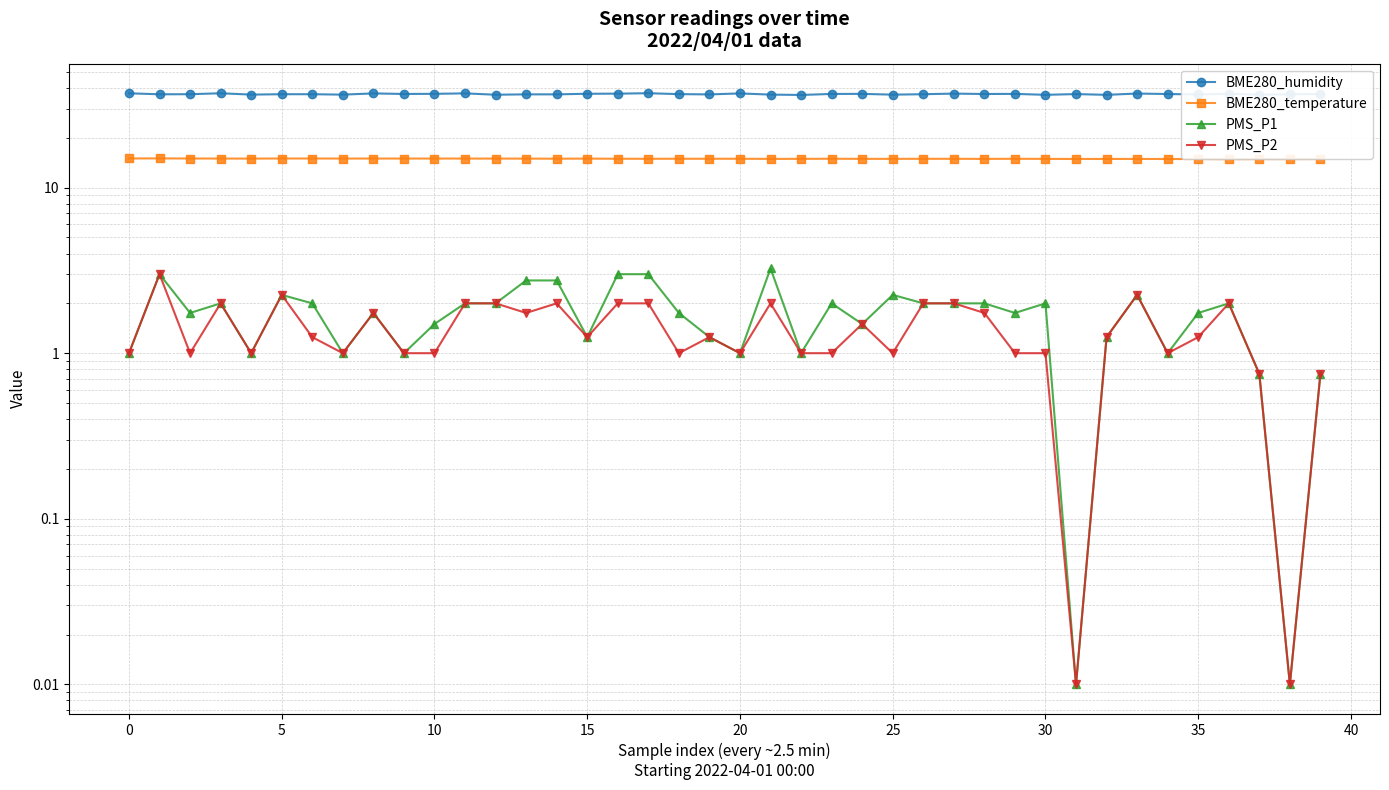

Which series changed the most between 35 and 32?

BME280_humidity